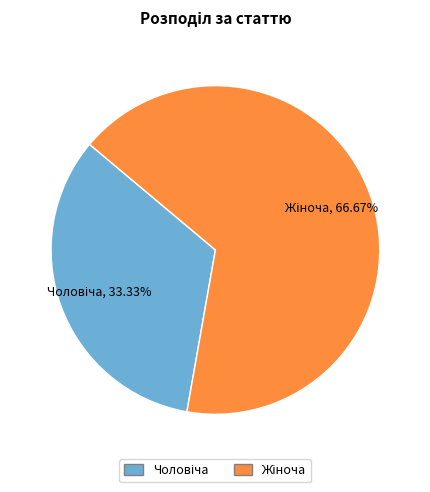

Does any single category account for the majority?

Yes